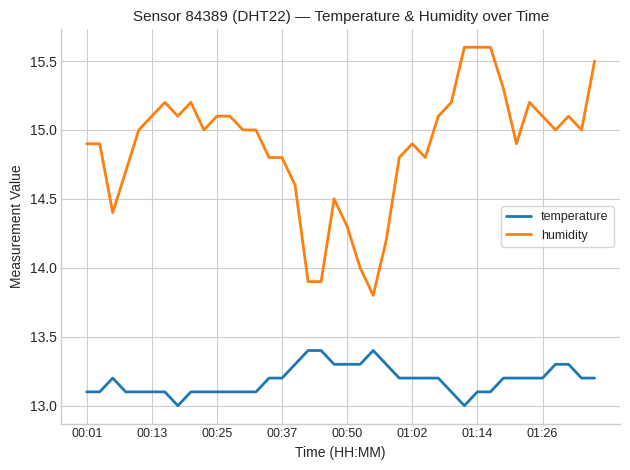

Rank the series by their average value, from highest to lowest.

humidity, temperature